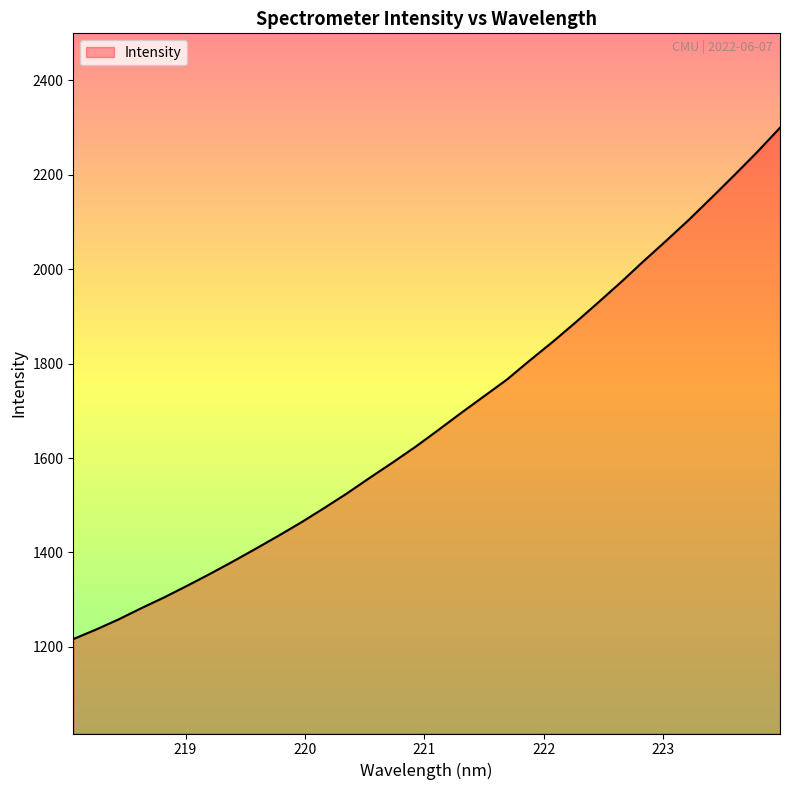

True or false: there are more than 2 points higher than both neighbors.

False